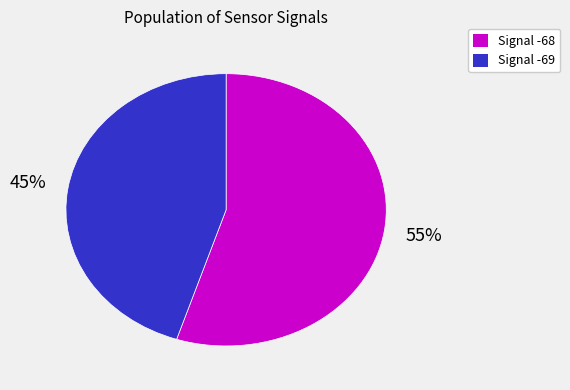

Does any single category account for the majority?

Yes